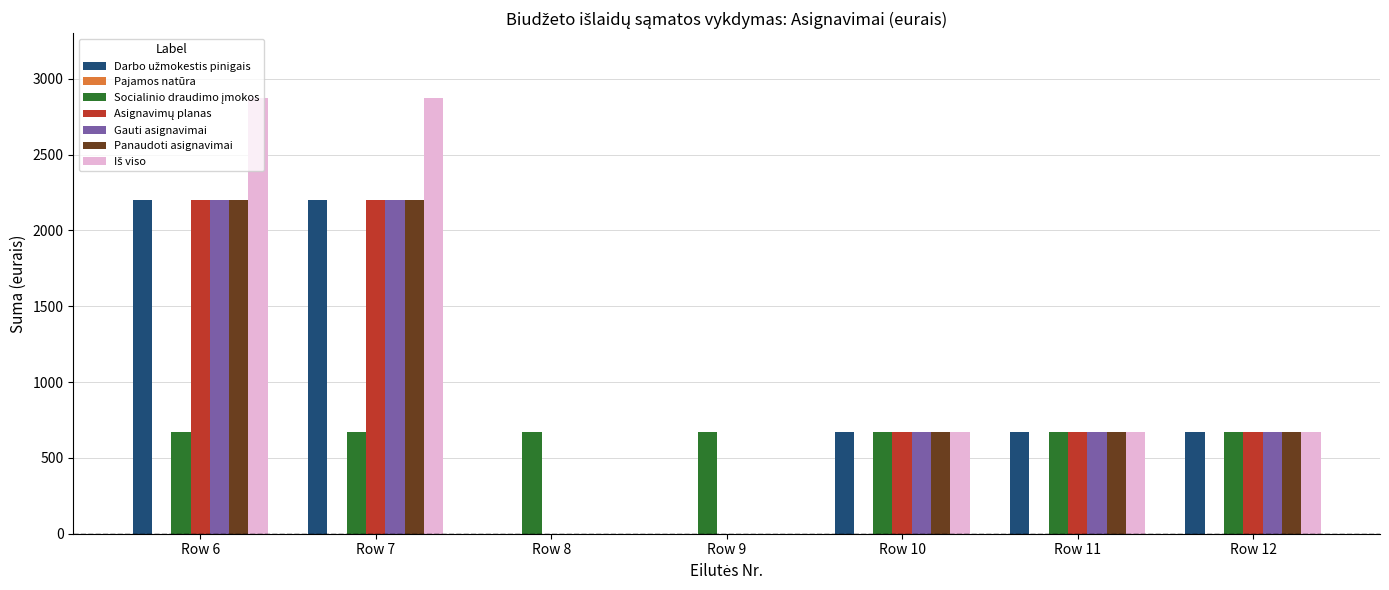

What is the greatest value displayed?

2870